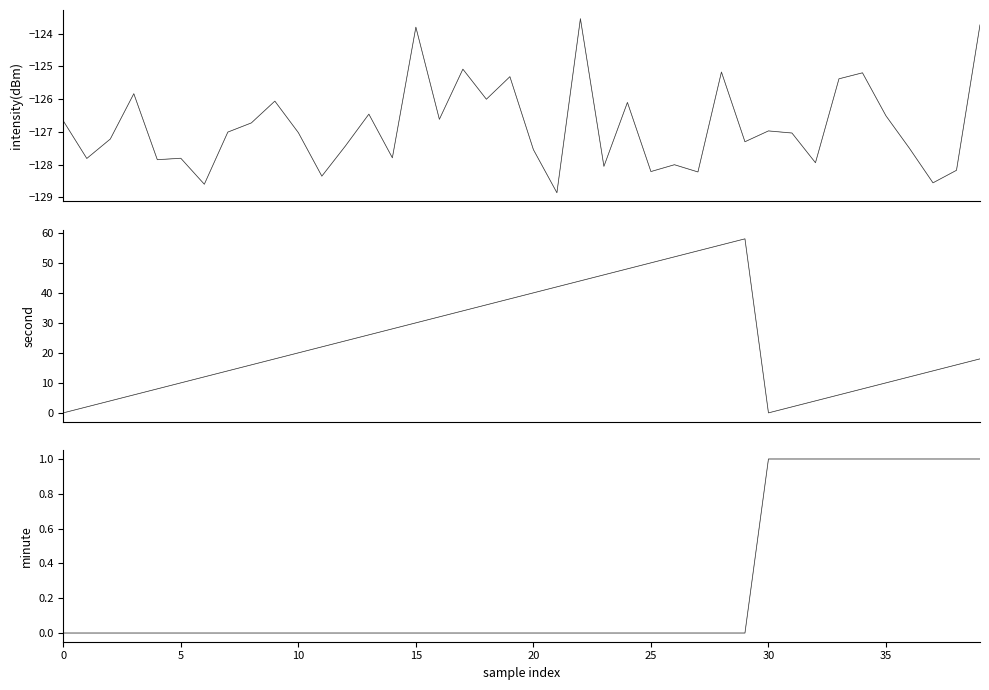

What is the sum of the intensity(dBm) values at 32 and 19?

-253.3